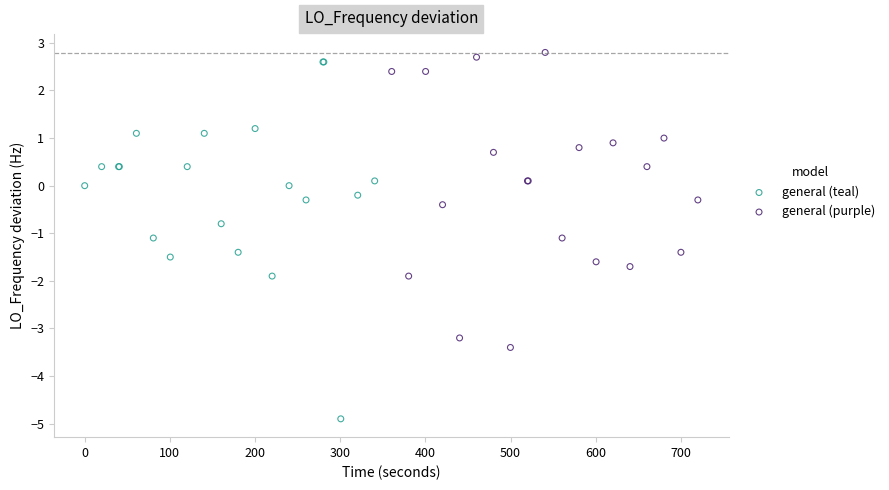

Which series reaches the minimum Y coordinate?

general (teal)